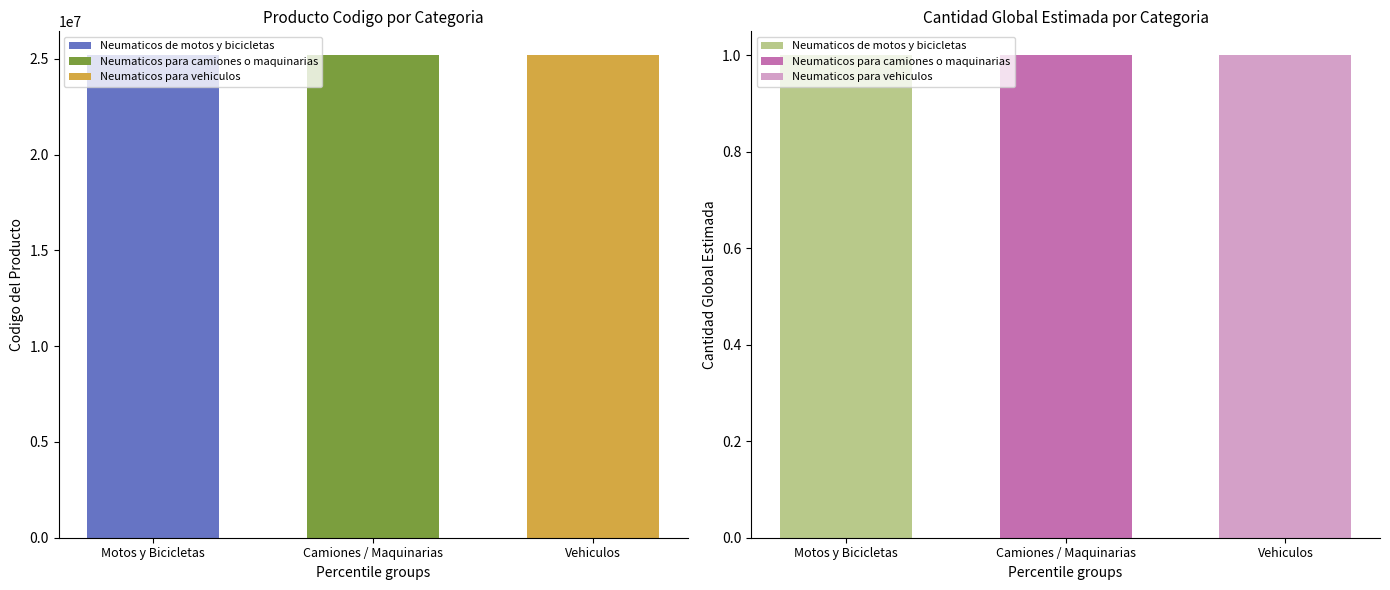

What is the highest value of the producto_codigo series?

25172506